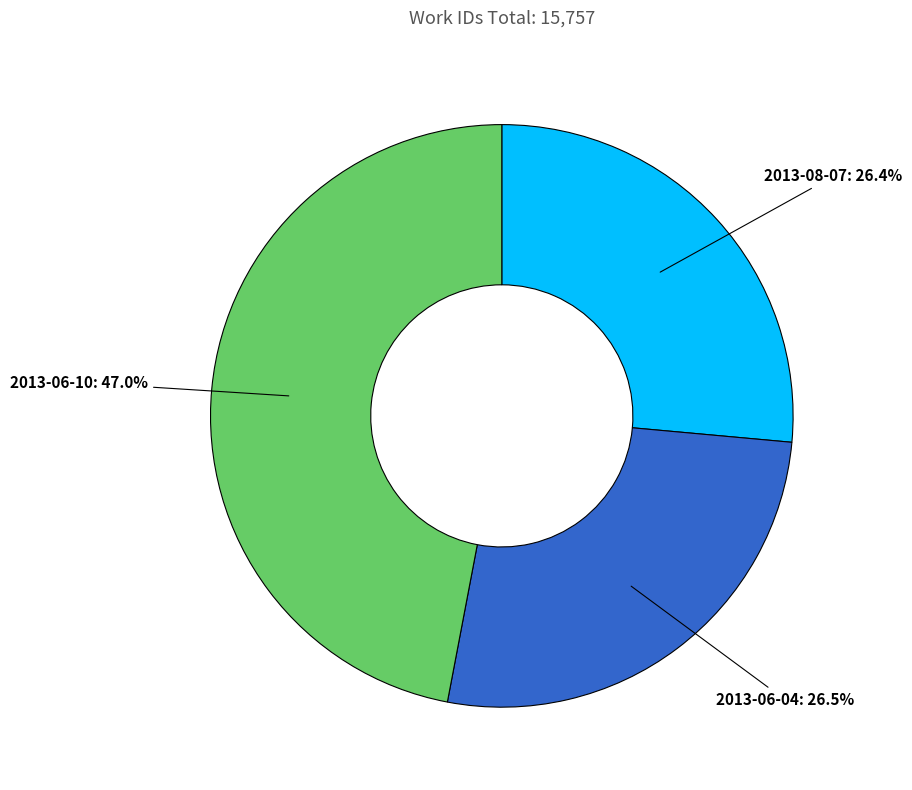

Is there a majority slice in this chart?

No